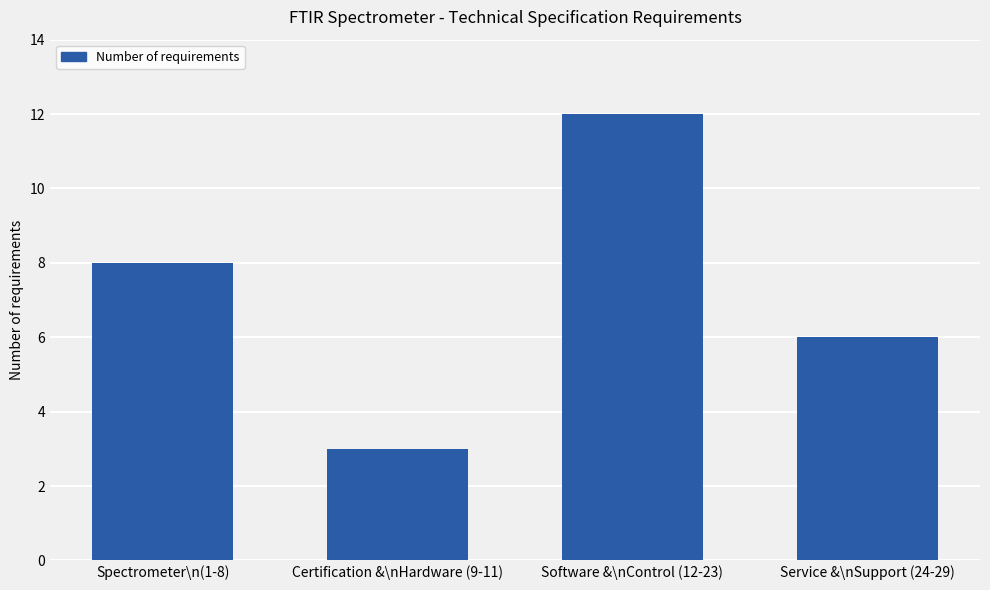

Which category has the lowest value across all series?

Certification &\nHardware (9-11)